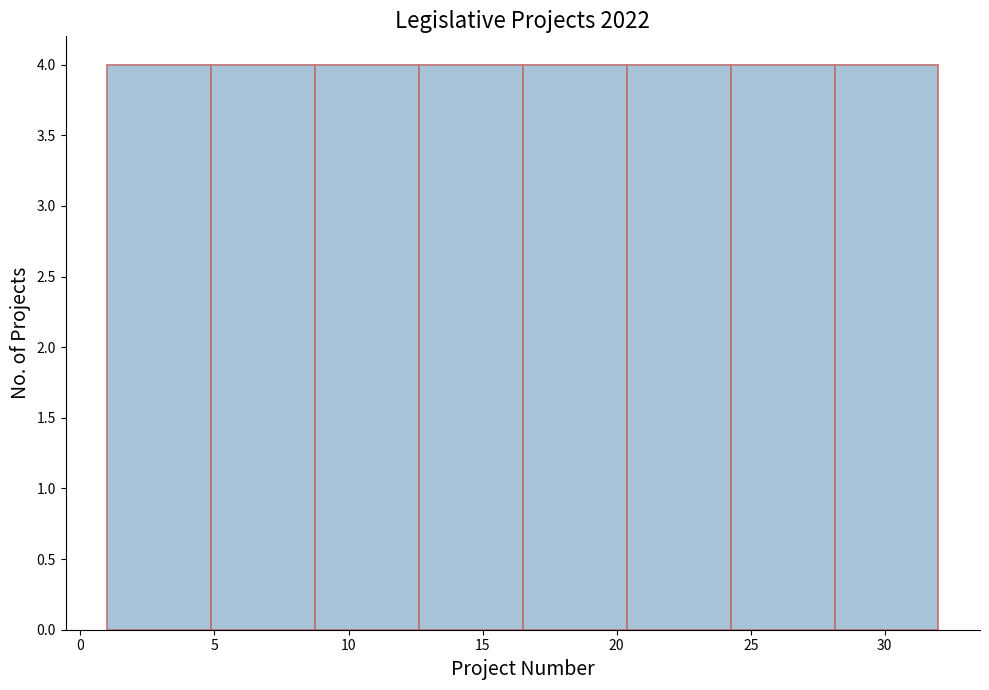

Reading left to right, list every bar in this chart as the range it spans on the x-axis followed by its height. Neither the bar edges nor the heights are printed on the chart, so give them approximately, as read against the axes.

1.0 to 5.0: 4
5.0 to 9.0: 4
9.0 to 12.5: 4
12.5 to 16.5: 4
16.5 to 20.5: 4
20.5 to 24.5: 4
24.5 to 28.0: 4
28.0 to 32.0: 4